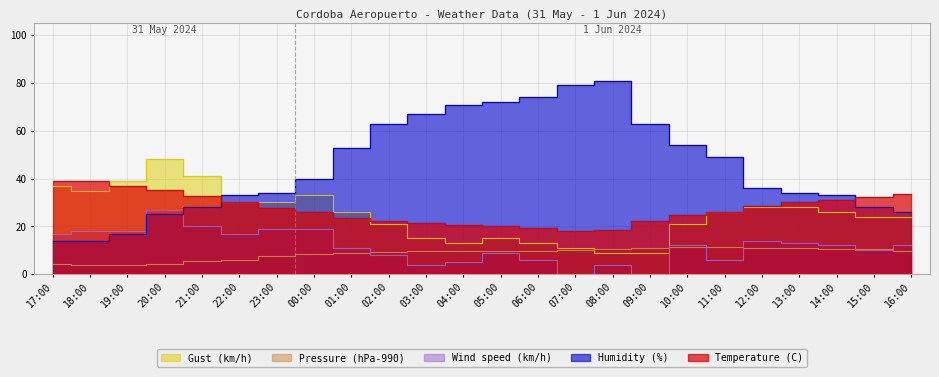

Is it true that Temperature (C) equals 30.3 at 13:00?

True